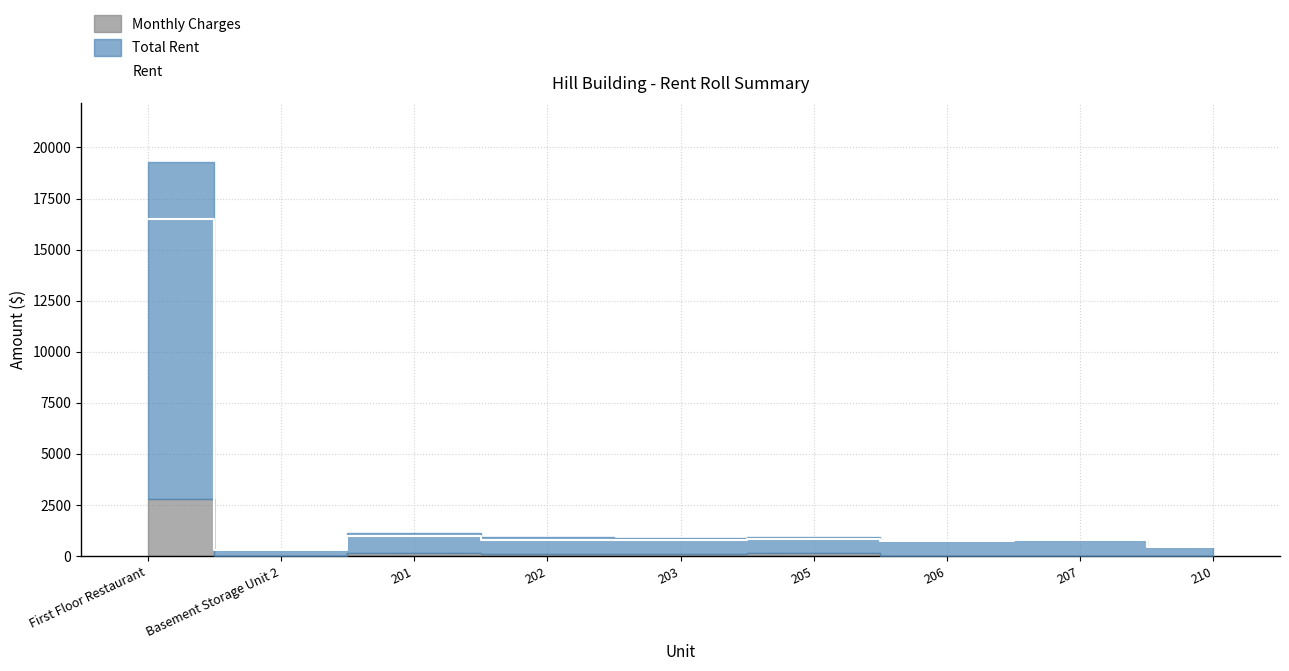

What is the difference between the second highest and minimum values?

670.0